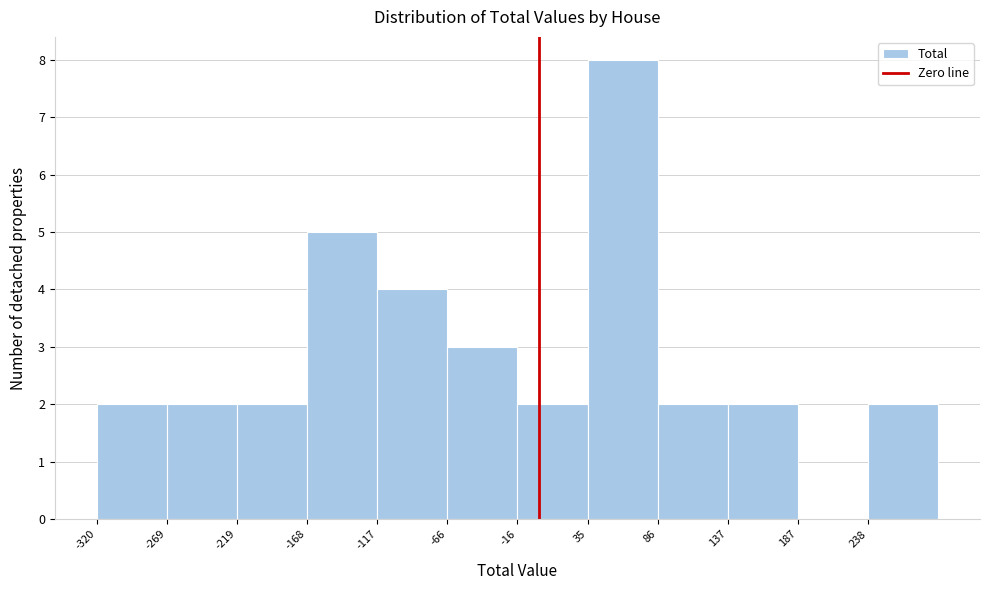

Reading left to right, list every bar in this chart as the range it spans on the x-axis followed by its height. Neither the bar edges nor the heights are printed on the chart, so give them approximately, as read against the axes.

-320 to -270: 2
-270 to -220: 2
-220 to -170: 2
-170 to -120: 5
-120 to -70: 4
-70 to -20: 3
-20 to 40: 2
40 to 90: 8
90 to 140: 2
140 to 190: 2
190 to 240: 0
240 to 290: 2